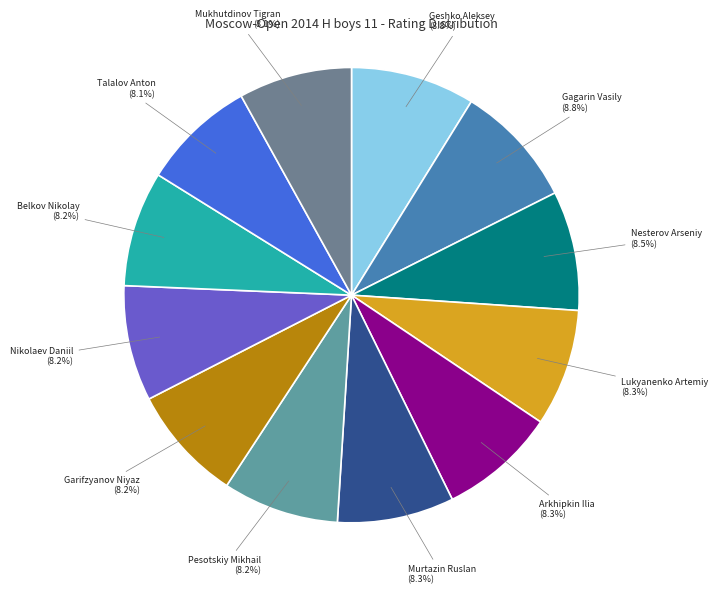

Is there a majority slice in this chart?

No